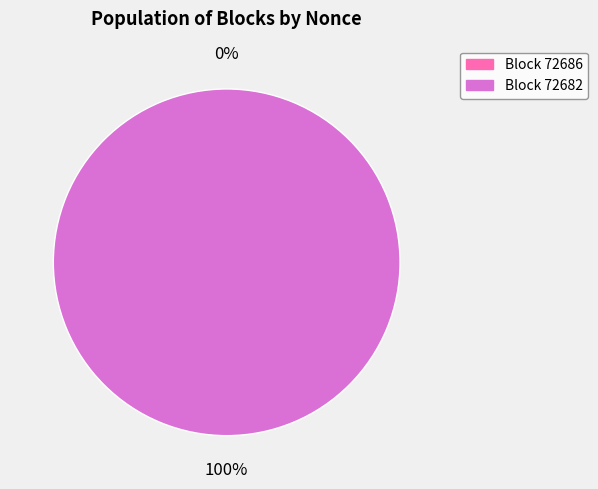

Count the number of slices in the pie.

2